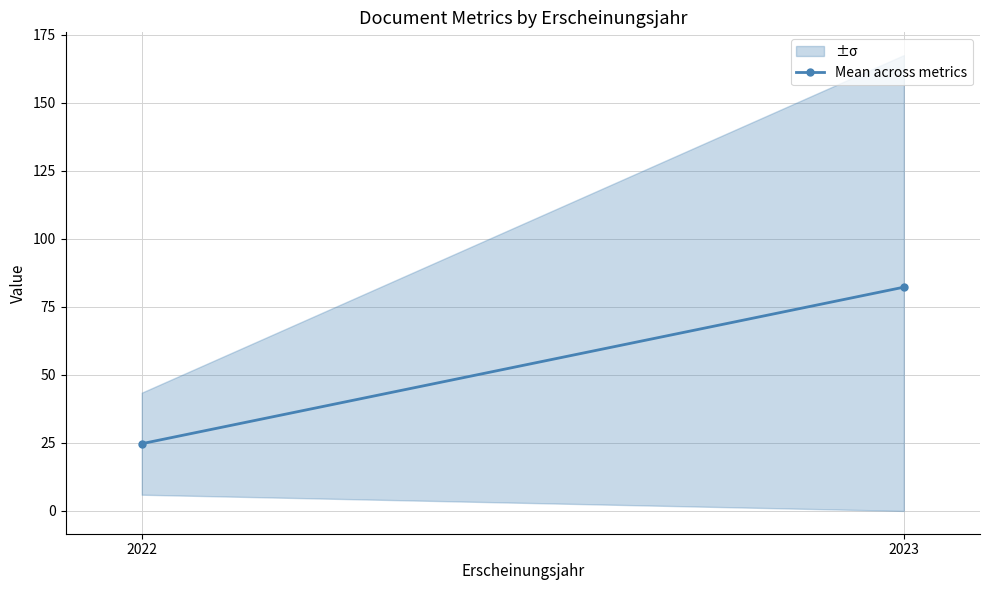

Where is the data nearest to the value 53?

2022